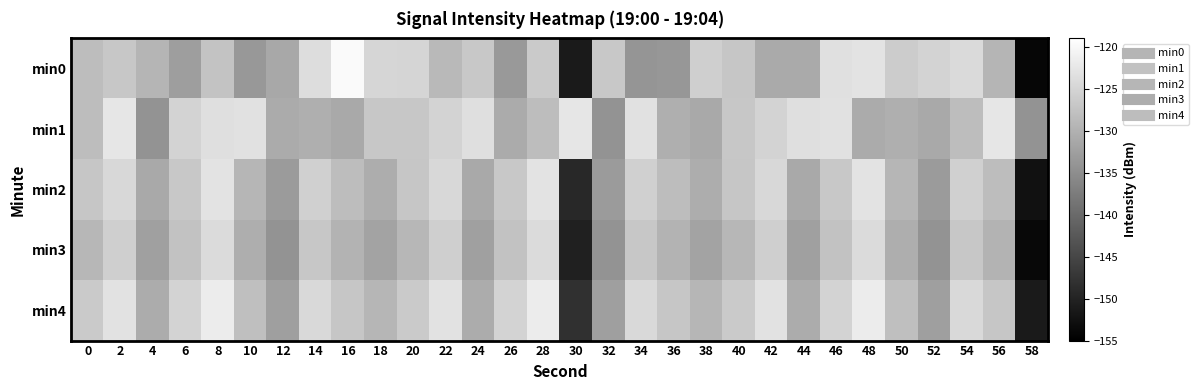

What is the spread (max minus min) of values at 4?

4.7